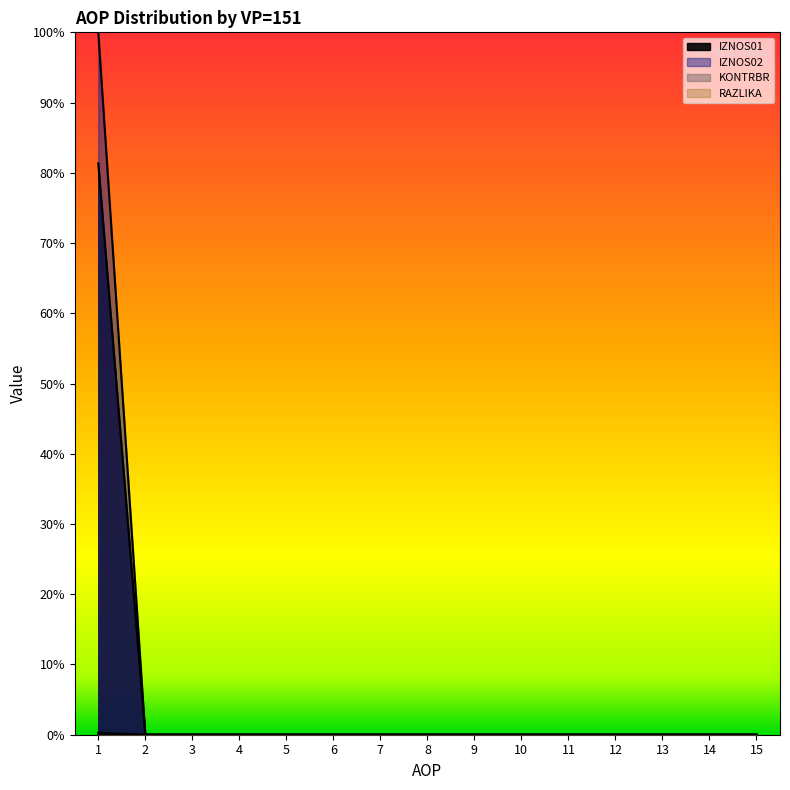

How many data points in KONTRBR are above 0?

1